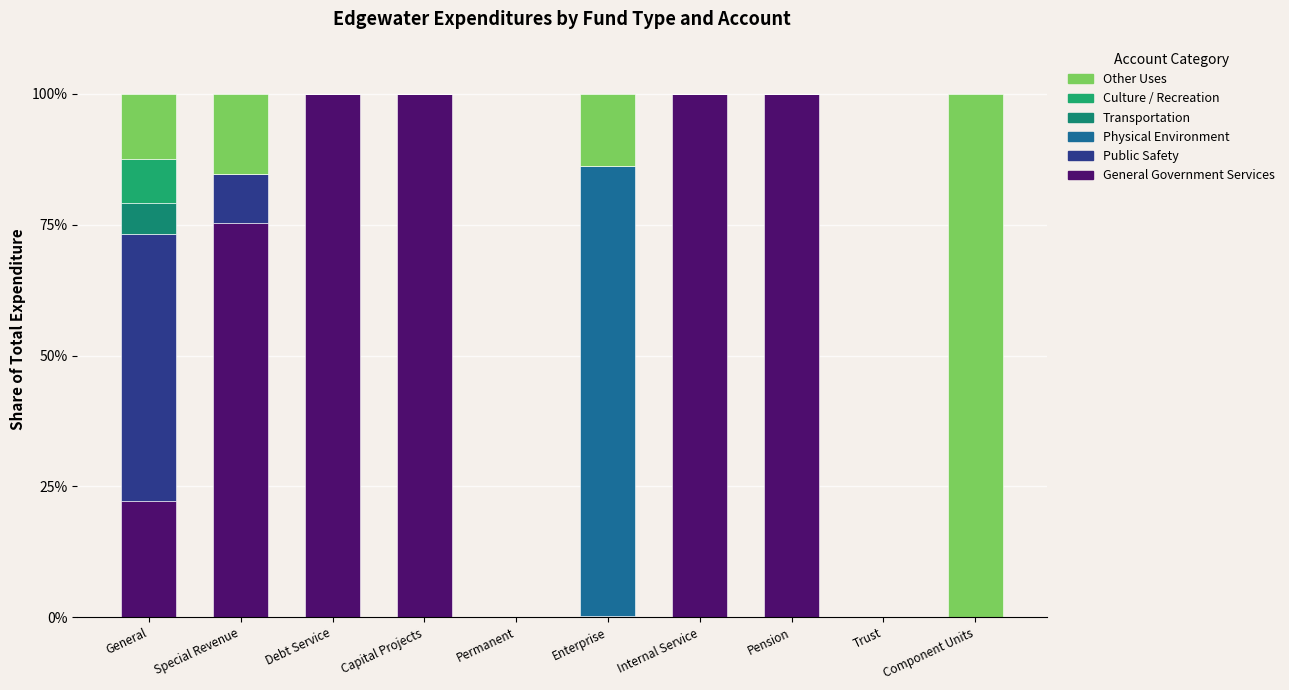

At which category is the sum across all series the highest?

Special Revenue